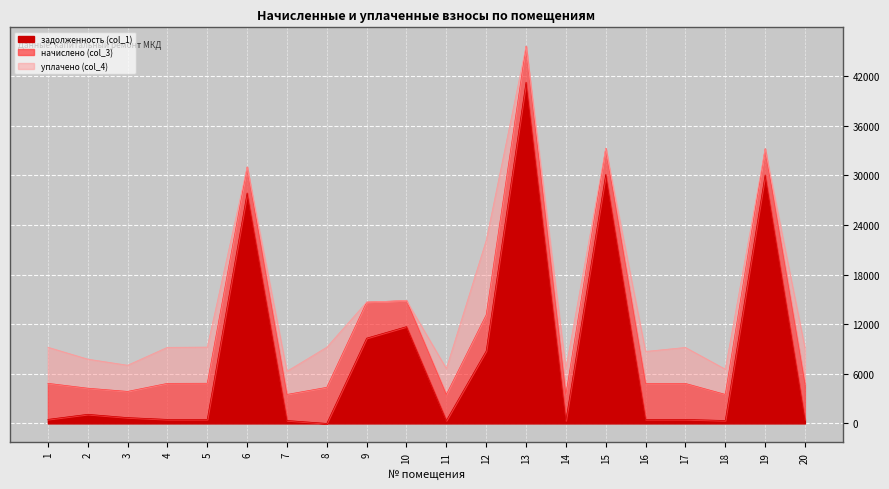

At which category is the sum across all series the highest?

13